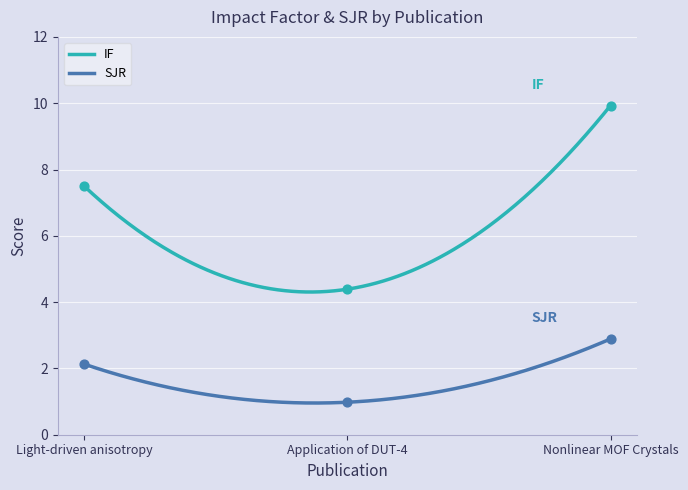

Which series has the largest total across all categories?

IF